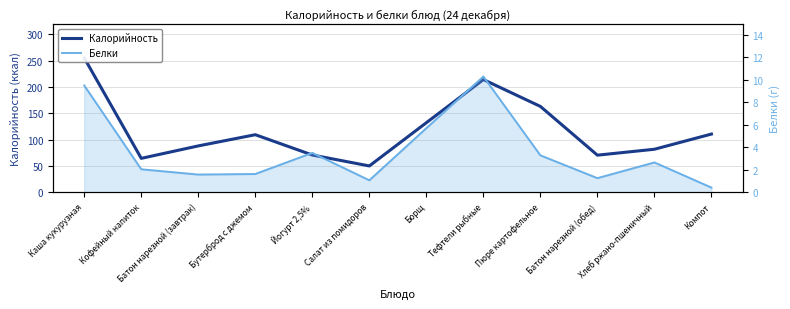

How many values in the Калорийность series are below 109?

6